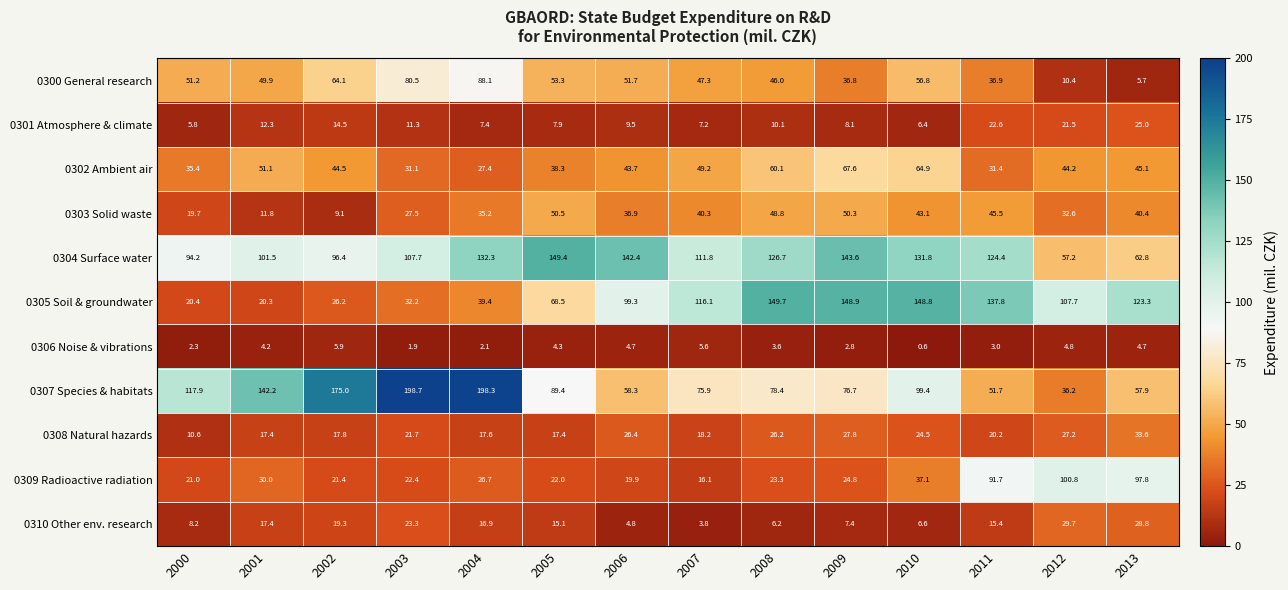

Read the 0303 Solid waste value at 2008.

48.8